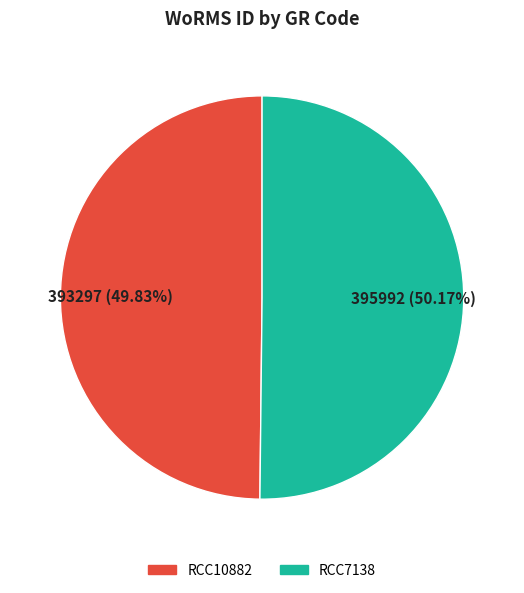

What percentage is NOT represented by RCC10882?

50.2%